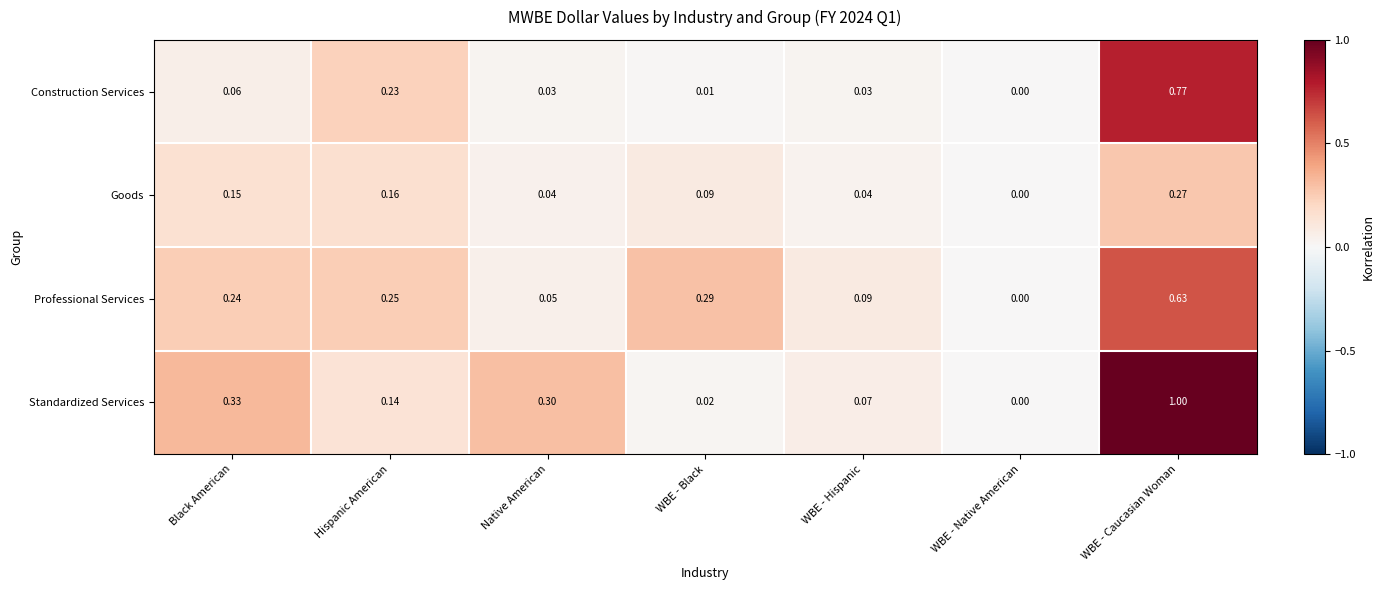

List the series in order of their peak value, highest first.

Standardized Services, Construction Services, Professional Services, Goods